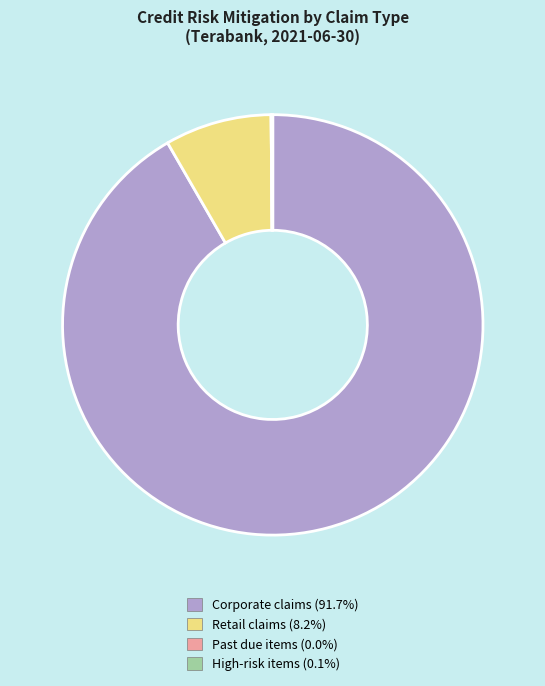

Is there any slice that represents more than half of the pie?

Yes